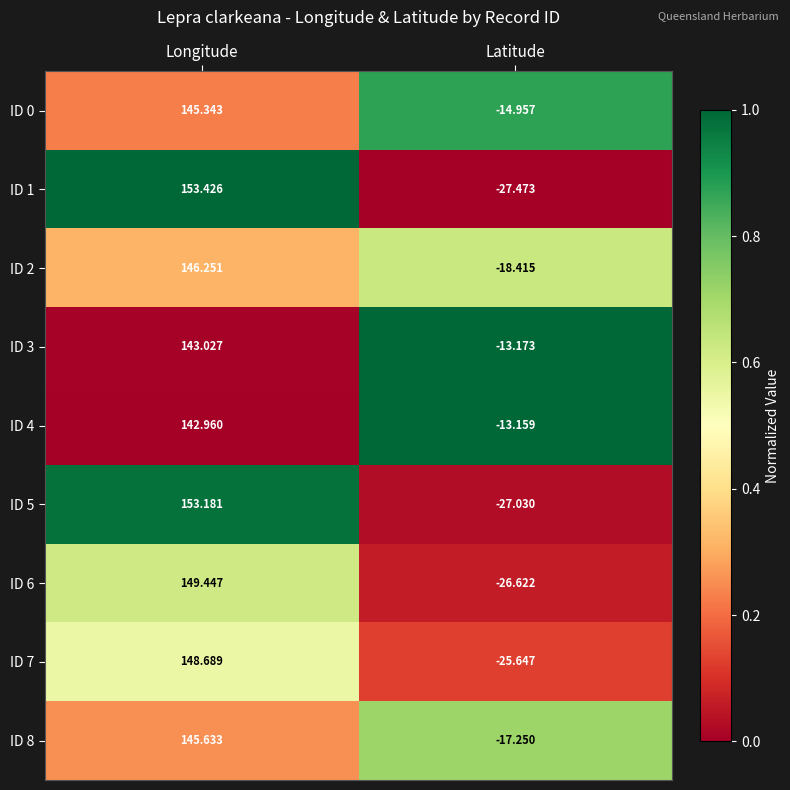

Rank the categories by ID 7 value from lowest to highest.

Latitude, Longitude